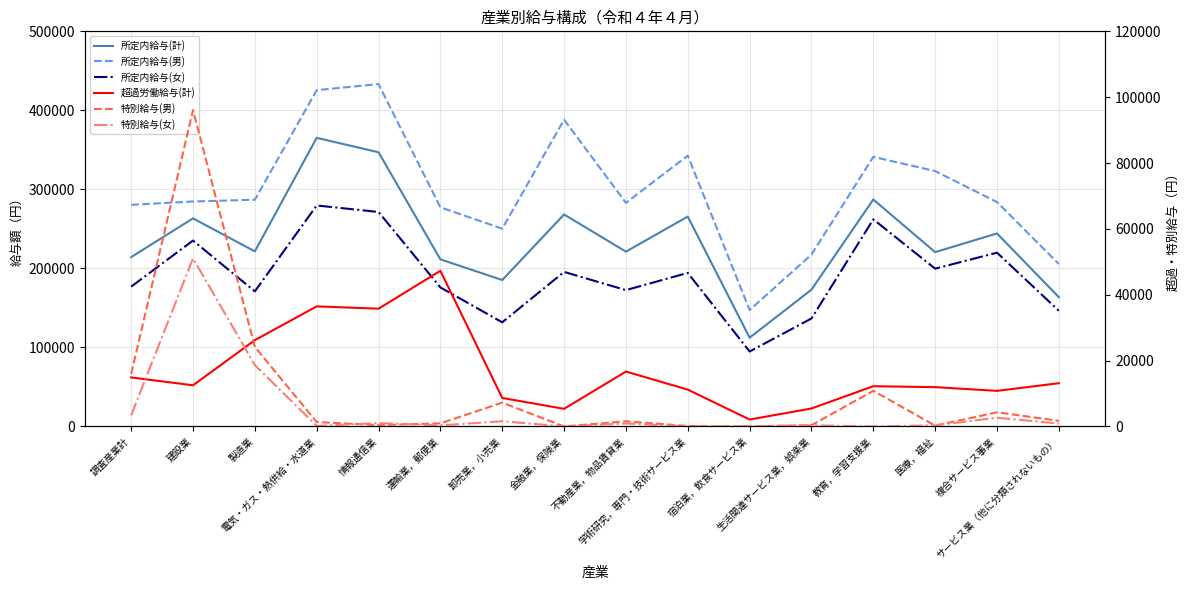

How many interior local valleys does the 所定内給与(女) series have?

5